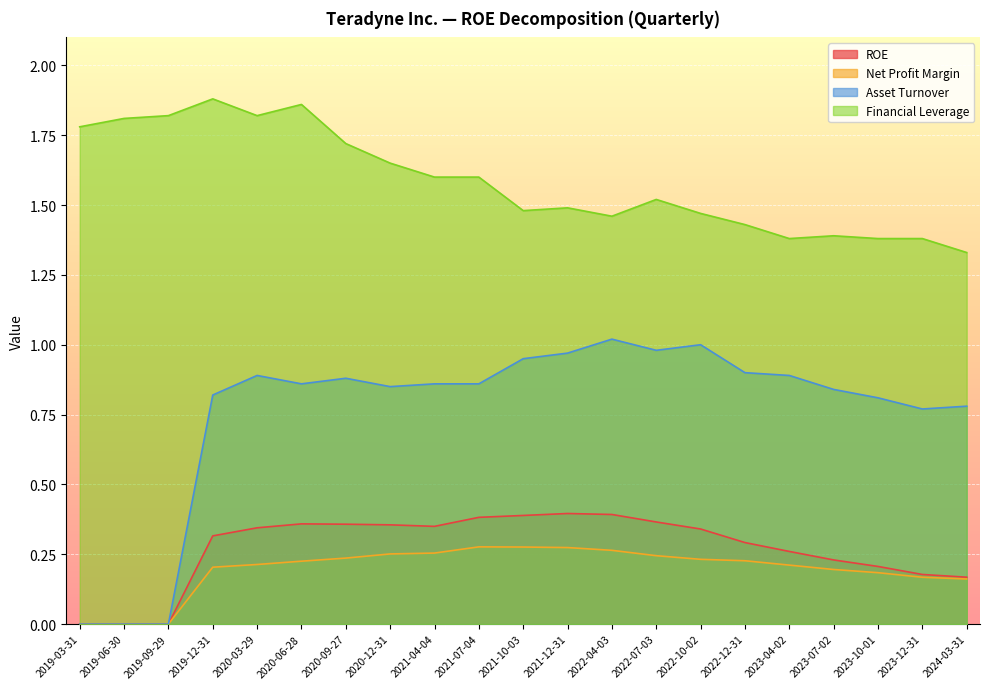

The ROE series shows 0.4 at 2021-07-04. True or false?

True